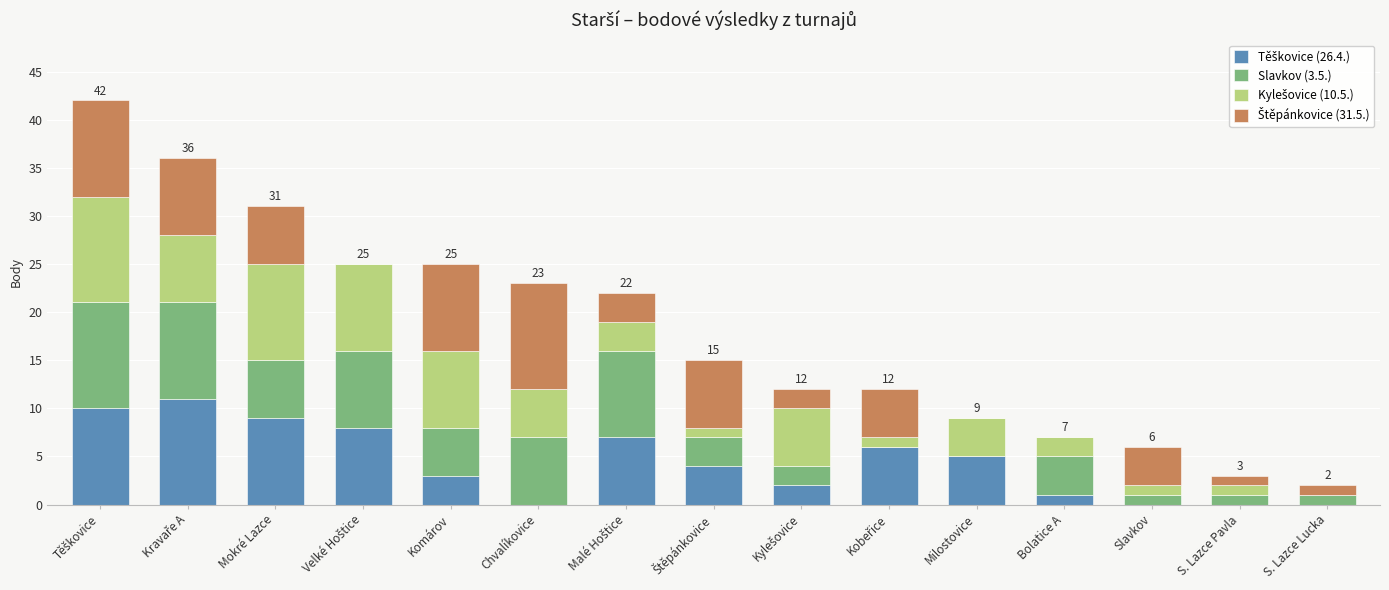

The value of Kylešovice (10.5.) at S. Lazce Lucka is 3. True or false?

False